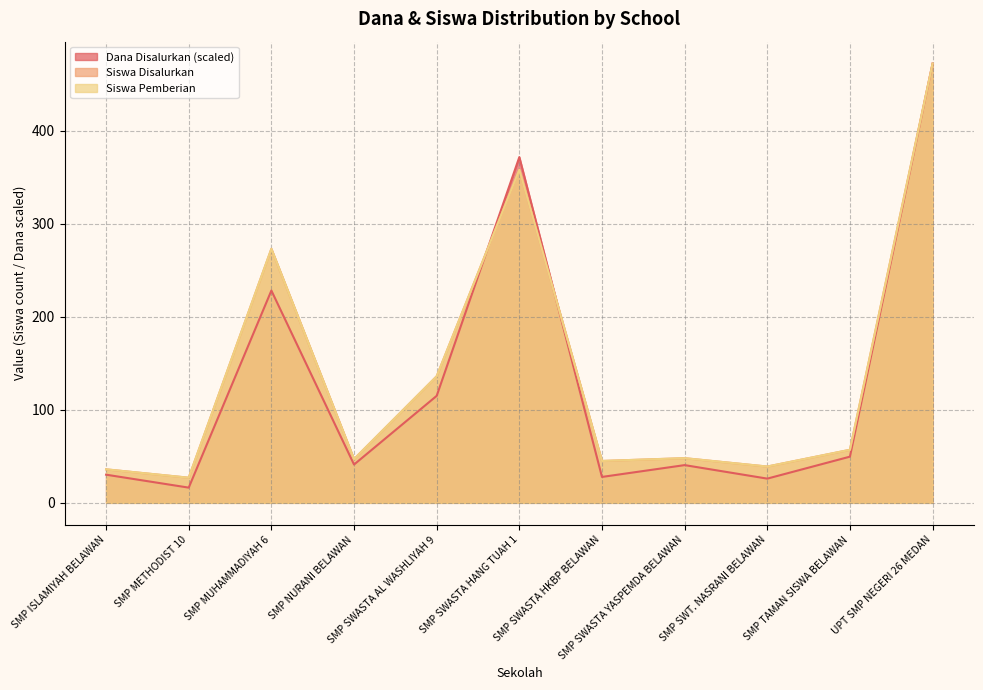

True or false: Siswa Disalurkan and Siswa Pemberian intersect in this chart.

False